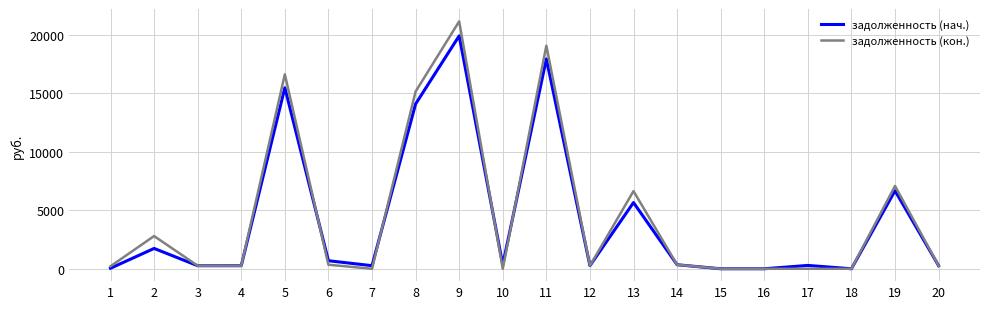

At which category is the sum across all series the highest?

9